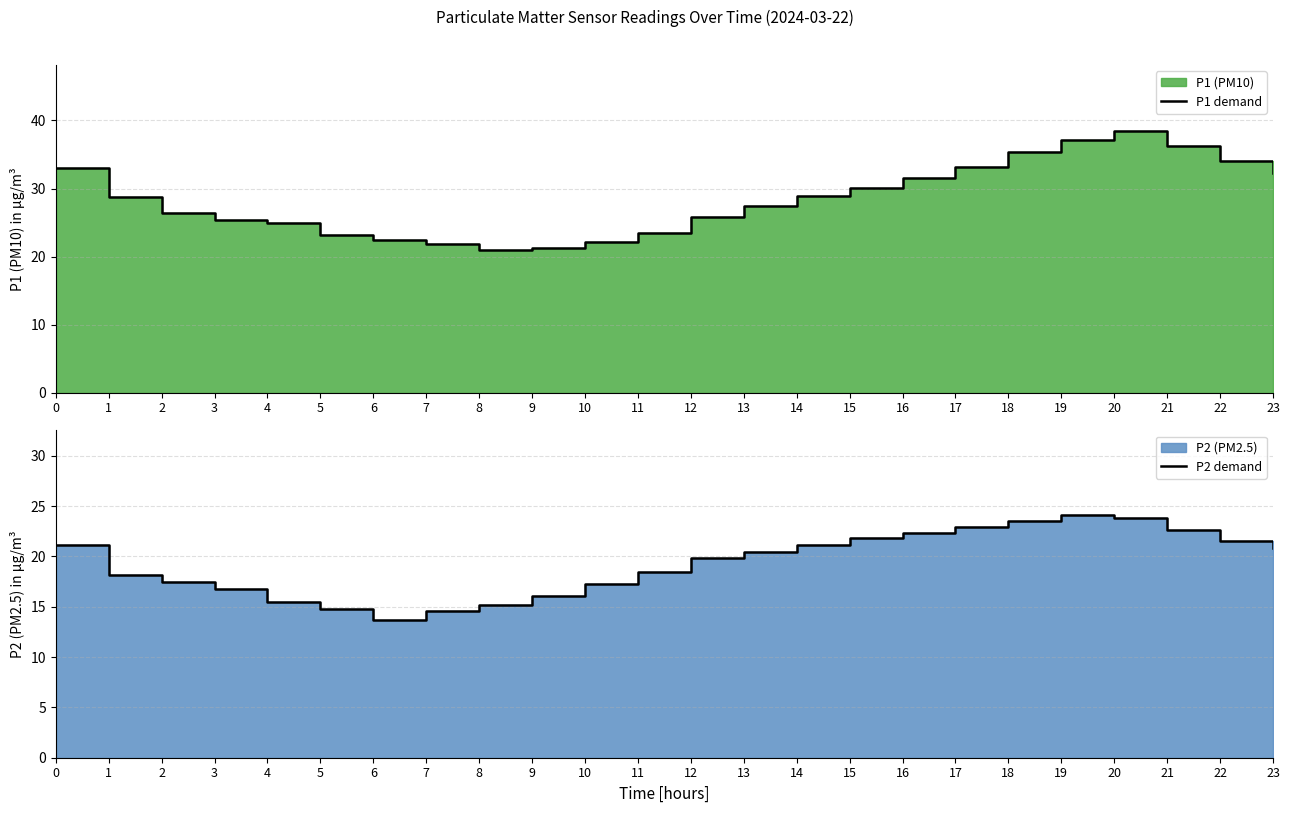

Which series has the largest total across all categories?

P1 demand